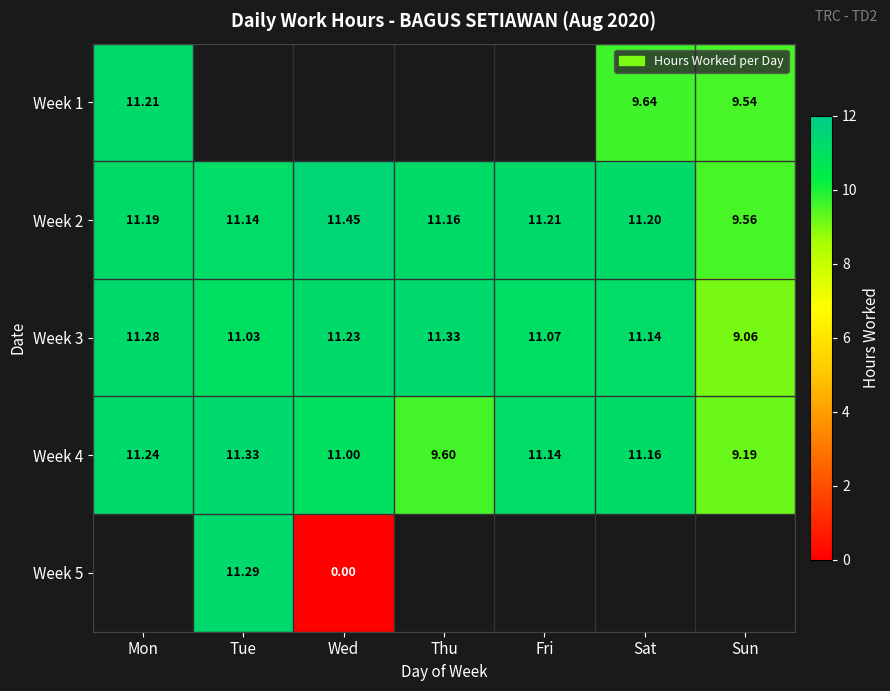

The Week 2 series shows 9.6 at Sun. True or false?

True